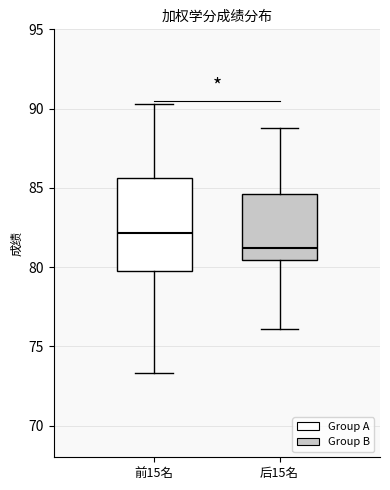

Comparing the boxes themselves (not the whiskers), which one is the tallest?

前15名